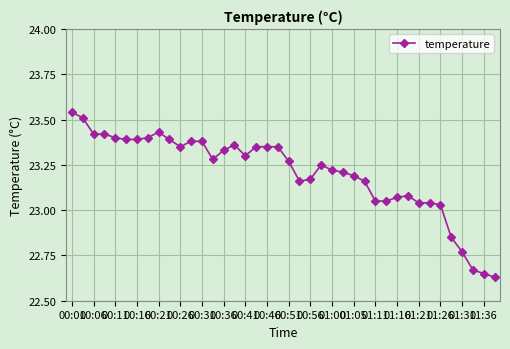

What is the sum of all values?

928.3